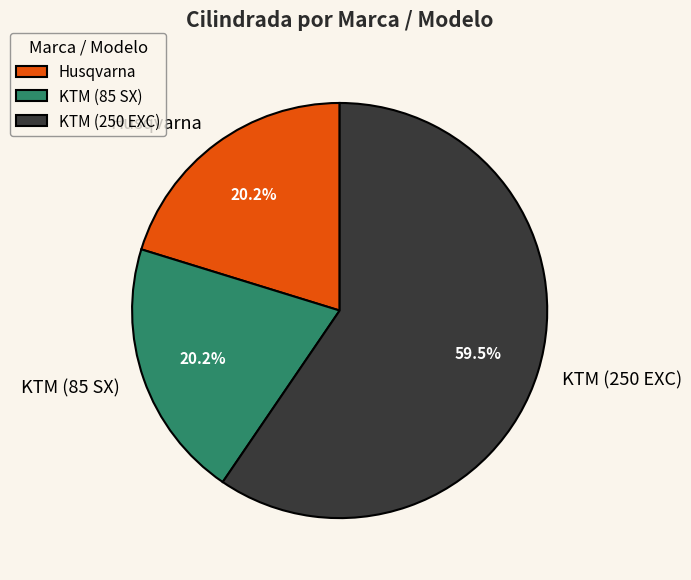

What is the ratio of the value at KTM (85 SX) to the value at Husqvarna?

1.0